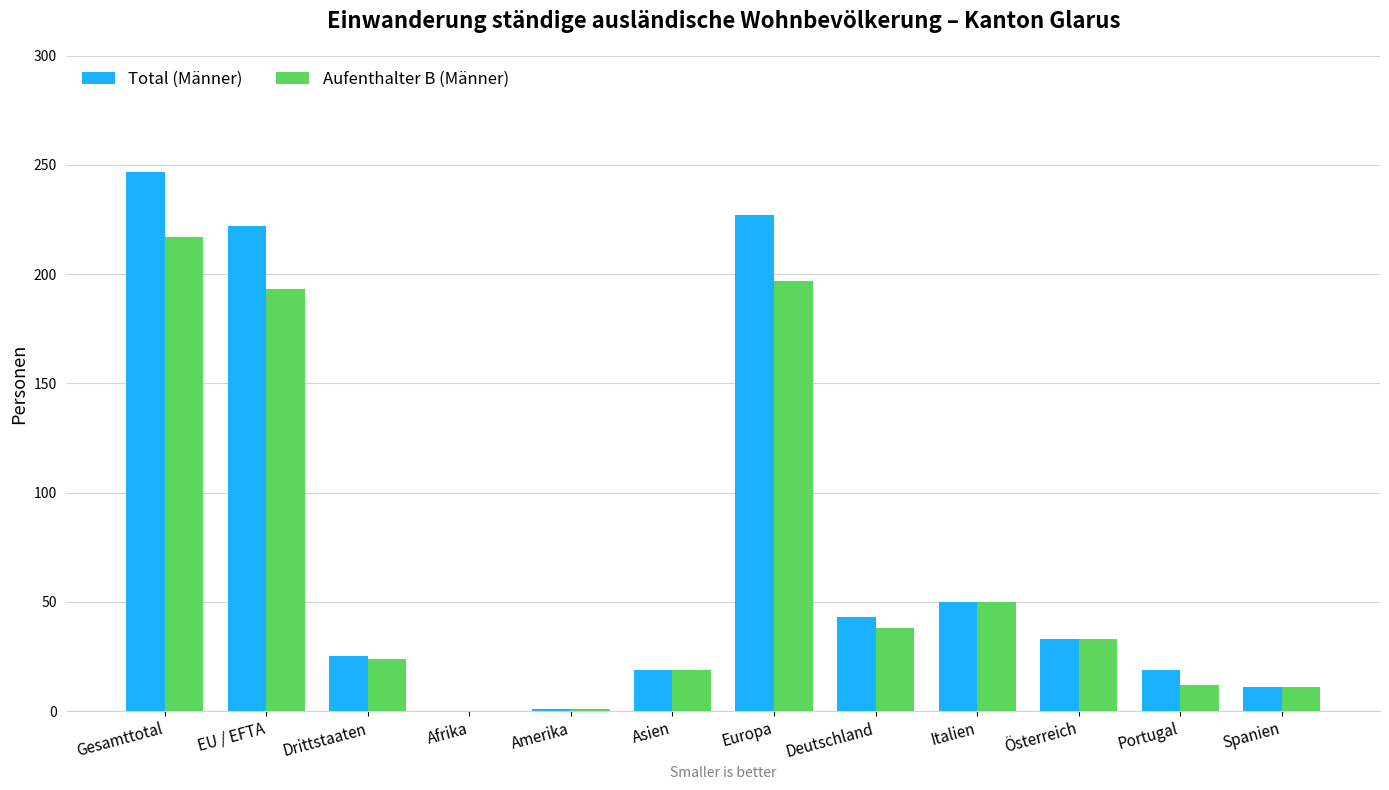

At which label does Aufenthalter B (Männer) reach its peak?

Gesamttotal